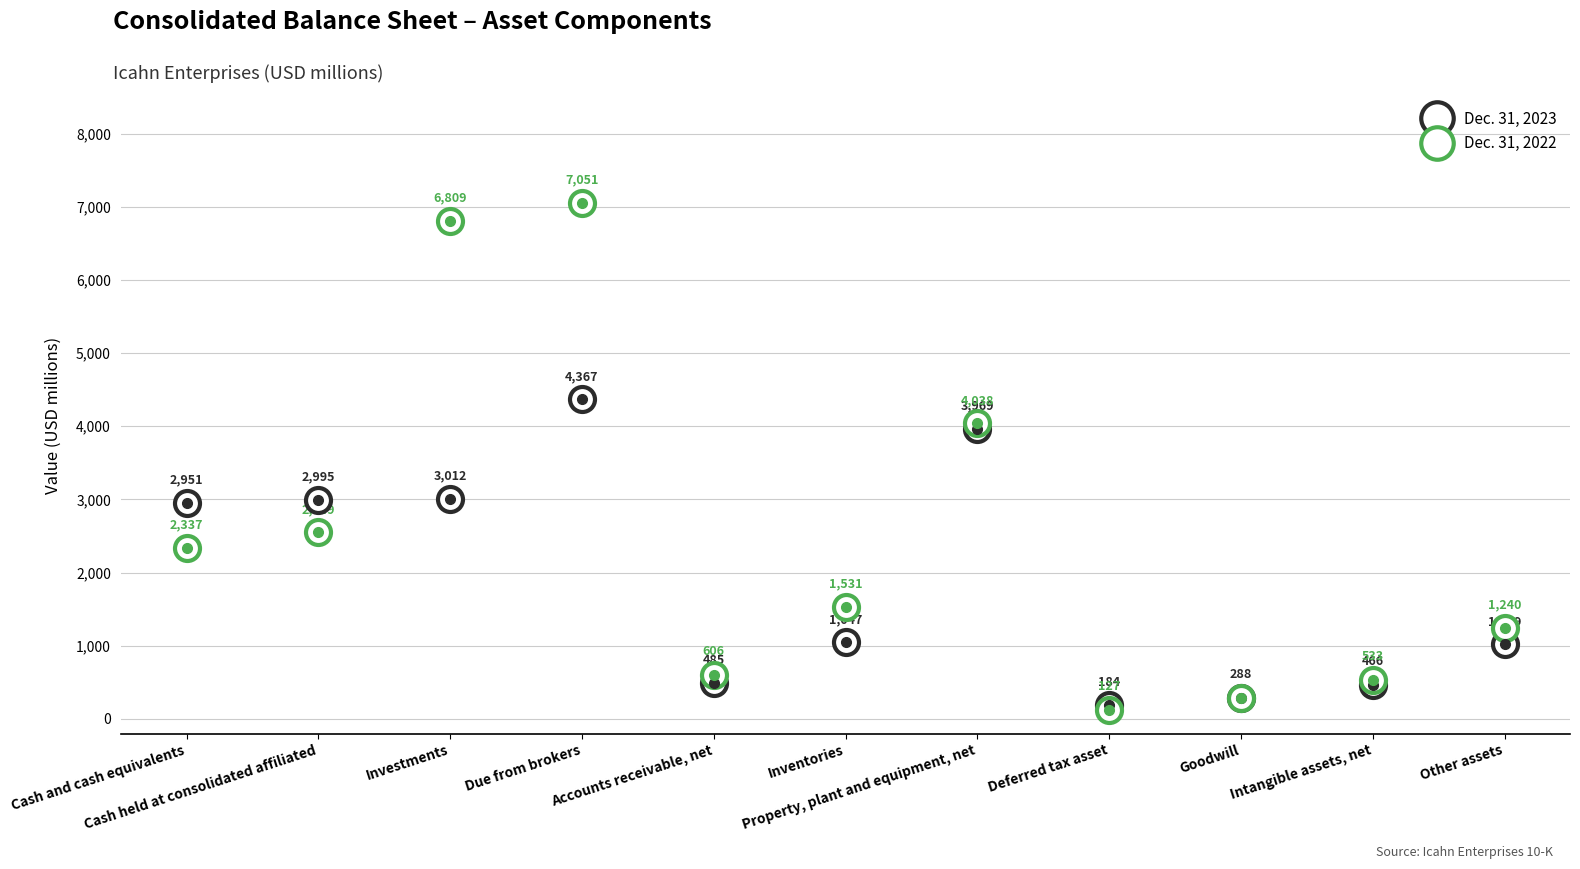

What is the label of the 10th point from the right?

Cash held at consolidated affiliated